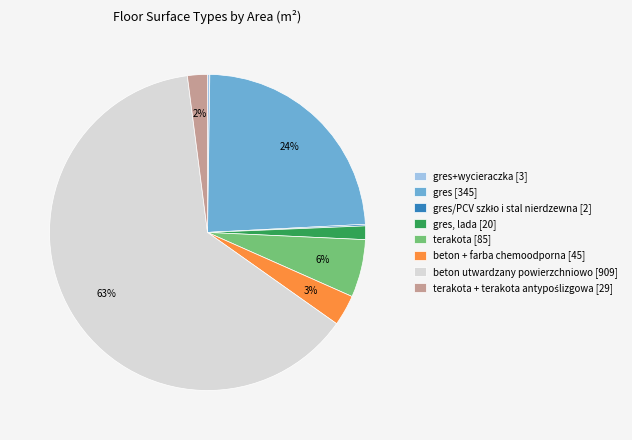

Between terakota [85] and beton utwardzany powierzchniowo [909], which is larger?

beton utwardzany powierzchniowo [909]